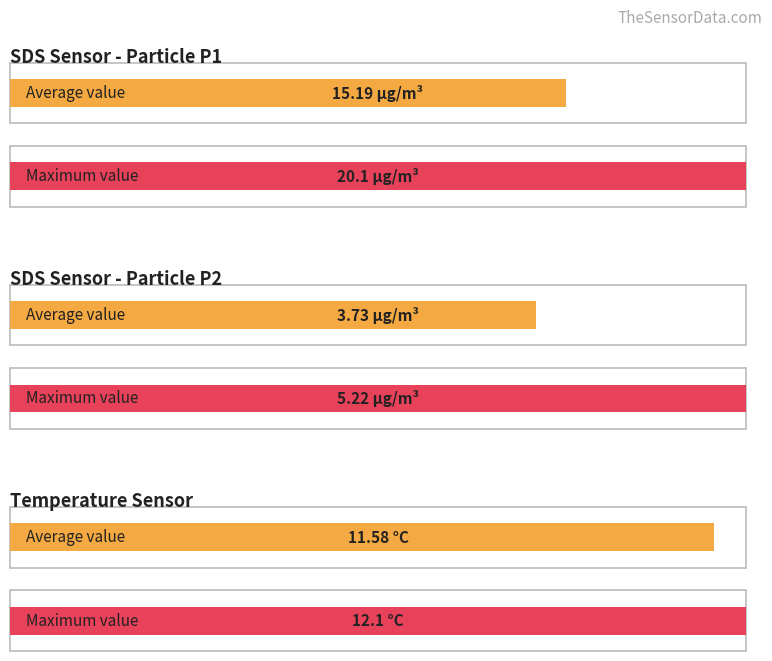

What is the greatest value displayed?

20.1